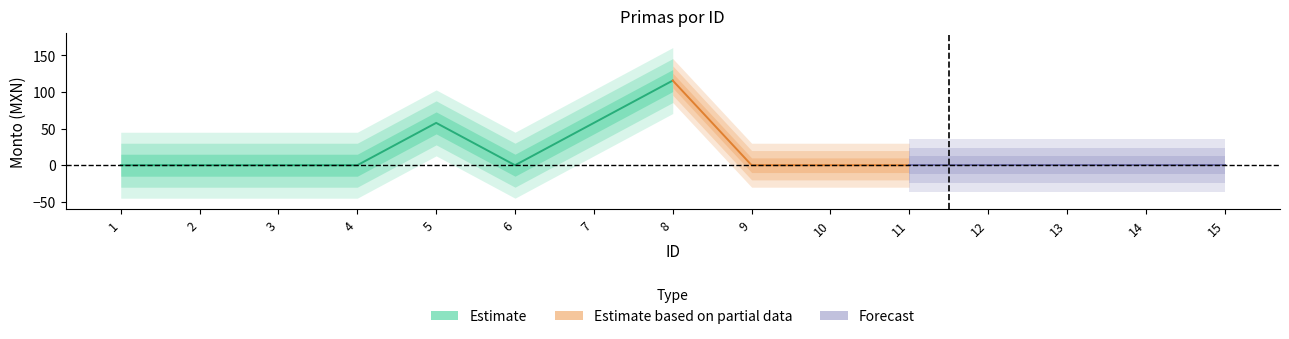

What is the difference between the maximum and minimum values in the Monto neto de las primas series?

115.5